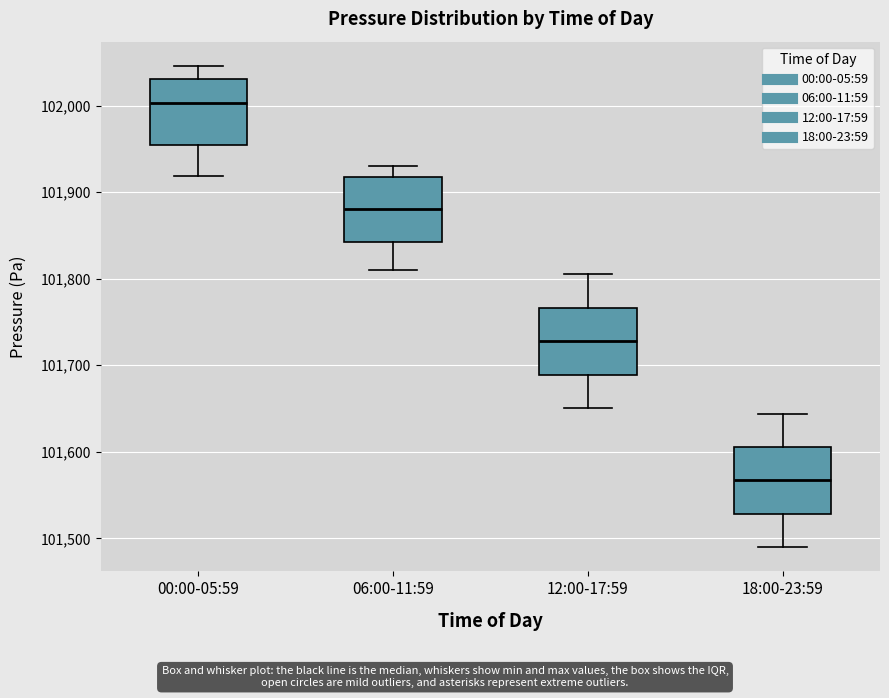

Reading left to right, read every box against the y-axis: the position of its median line, the range the box covers, and the ends of its whiskers. The values are not printed on the chart, so give them approximately, as read against the axis.

00:00-05:59: median 102000, box 101950 to 102030, whiskers 101920 to 102050
06:00-11:59: median 101880, box 101840 to 101920, whiskers 101810 to 101930
12:00-17:59: median 101730, box 101690 to 101770, whiskers 101650 to 101810
18:00-23:59: median 101570, box 101530 to 101610, whiskers 101490 to 101640